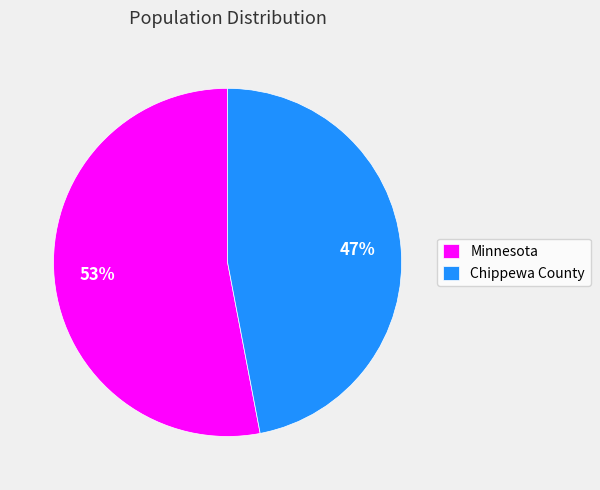

To the nearest percent, what is the average slice percentage?

50%